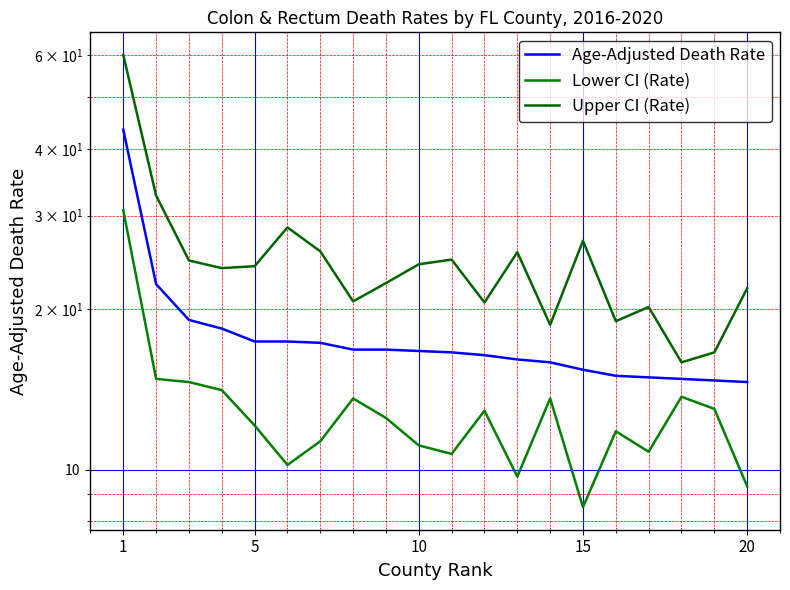

True or false: Lower CI (Rate) and Upper CI (Rate) cross at least once.

False